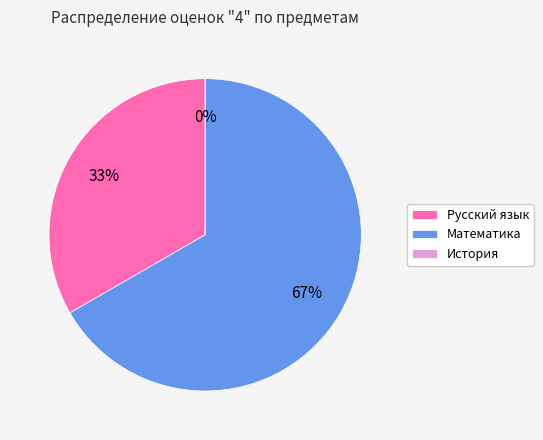

To the nearest percent, what is the difference between the Русский язык and История slice percentages?

33%